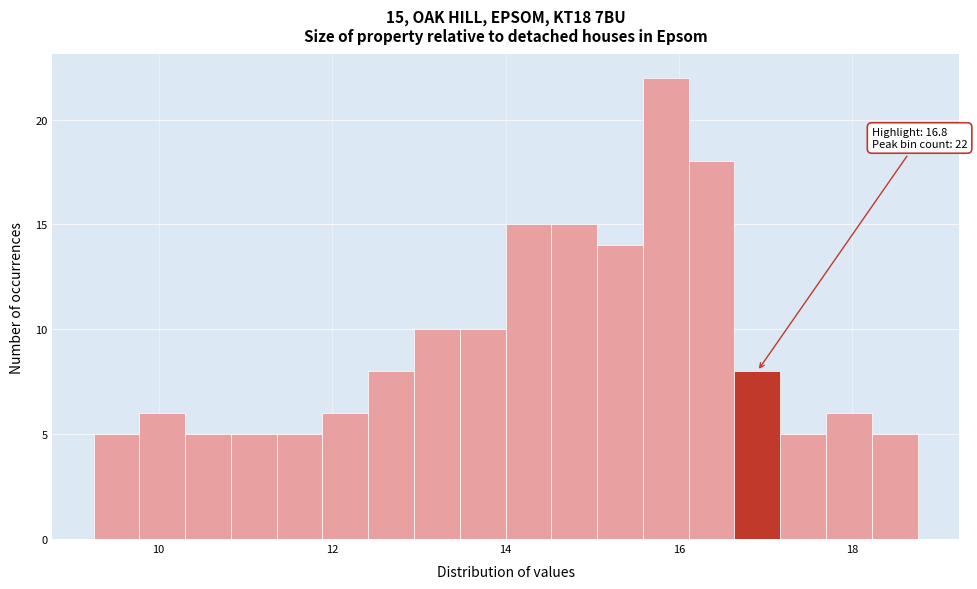

Read against the x-axis, roughly where is the centre of the tallest bar?

15.8